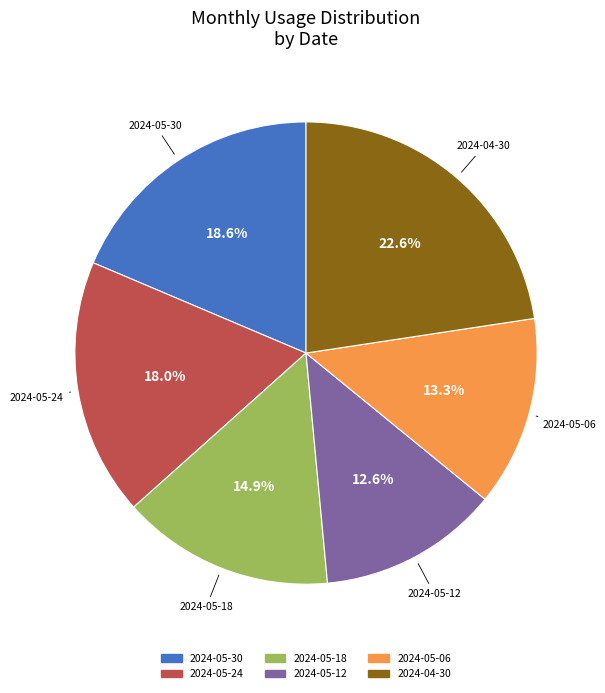

Is there any slice that represents more than half of the pie?

No